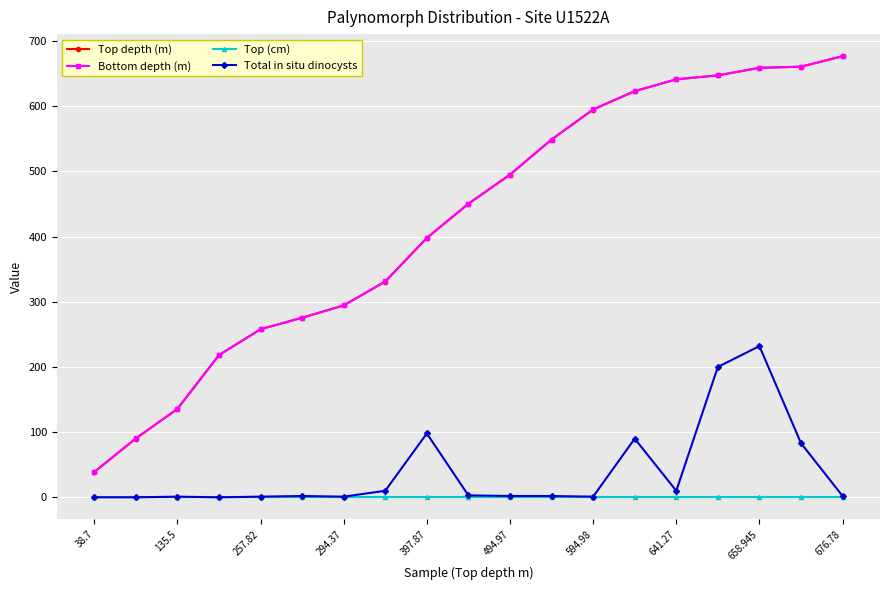

Does the chart have visible grid lines?

Yes